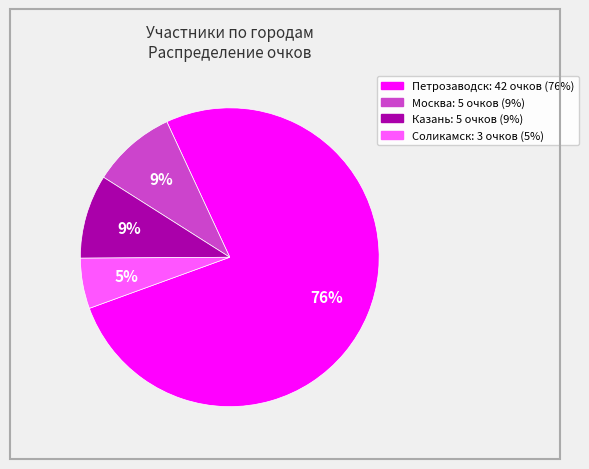

Is there any slice that represents more than half of the pie?

Yes